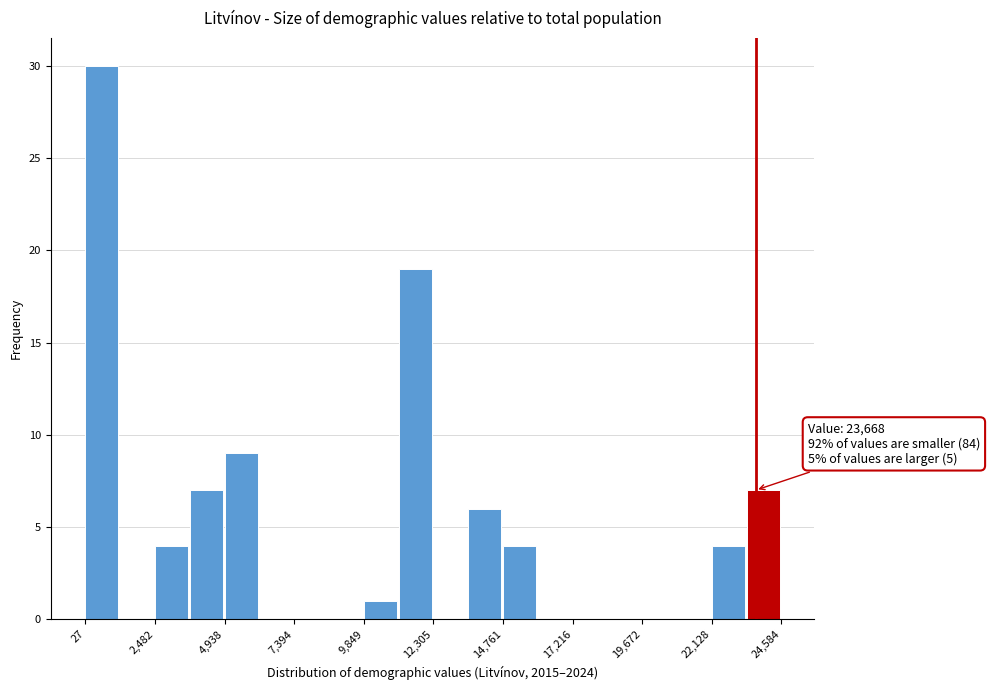

Read against the x-axis, roughly where is the centre of the tallest bar?

500